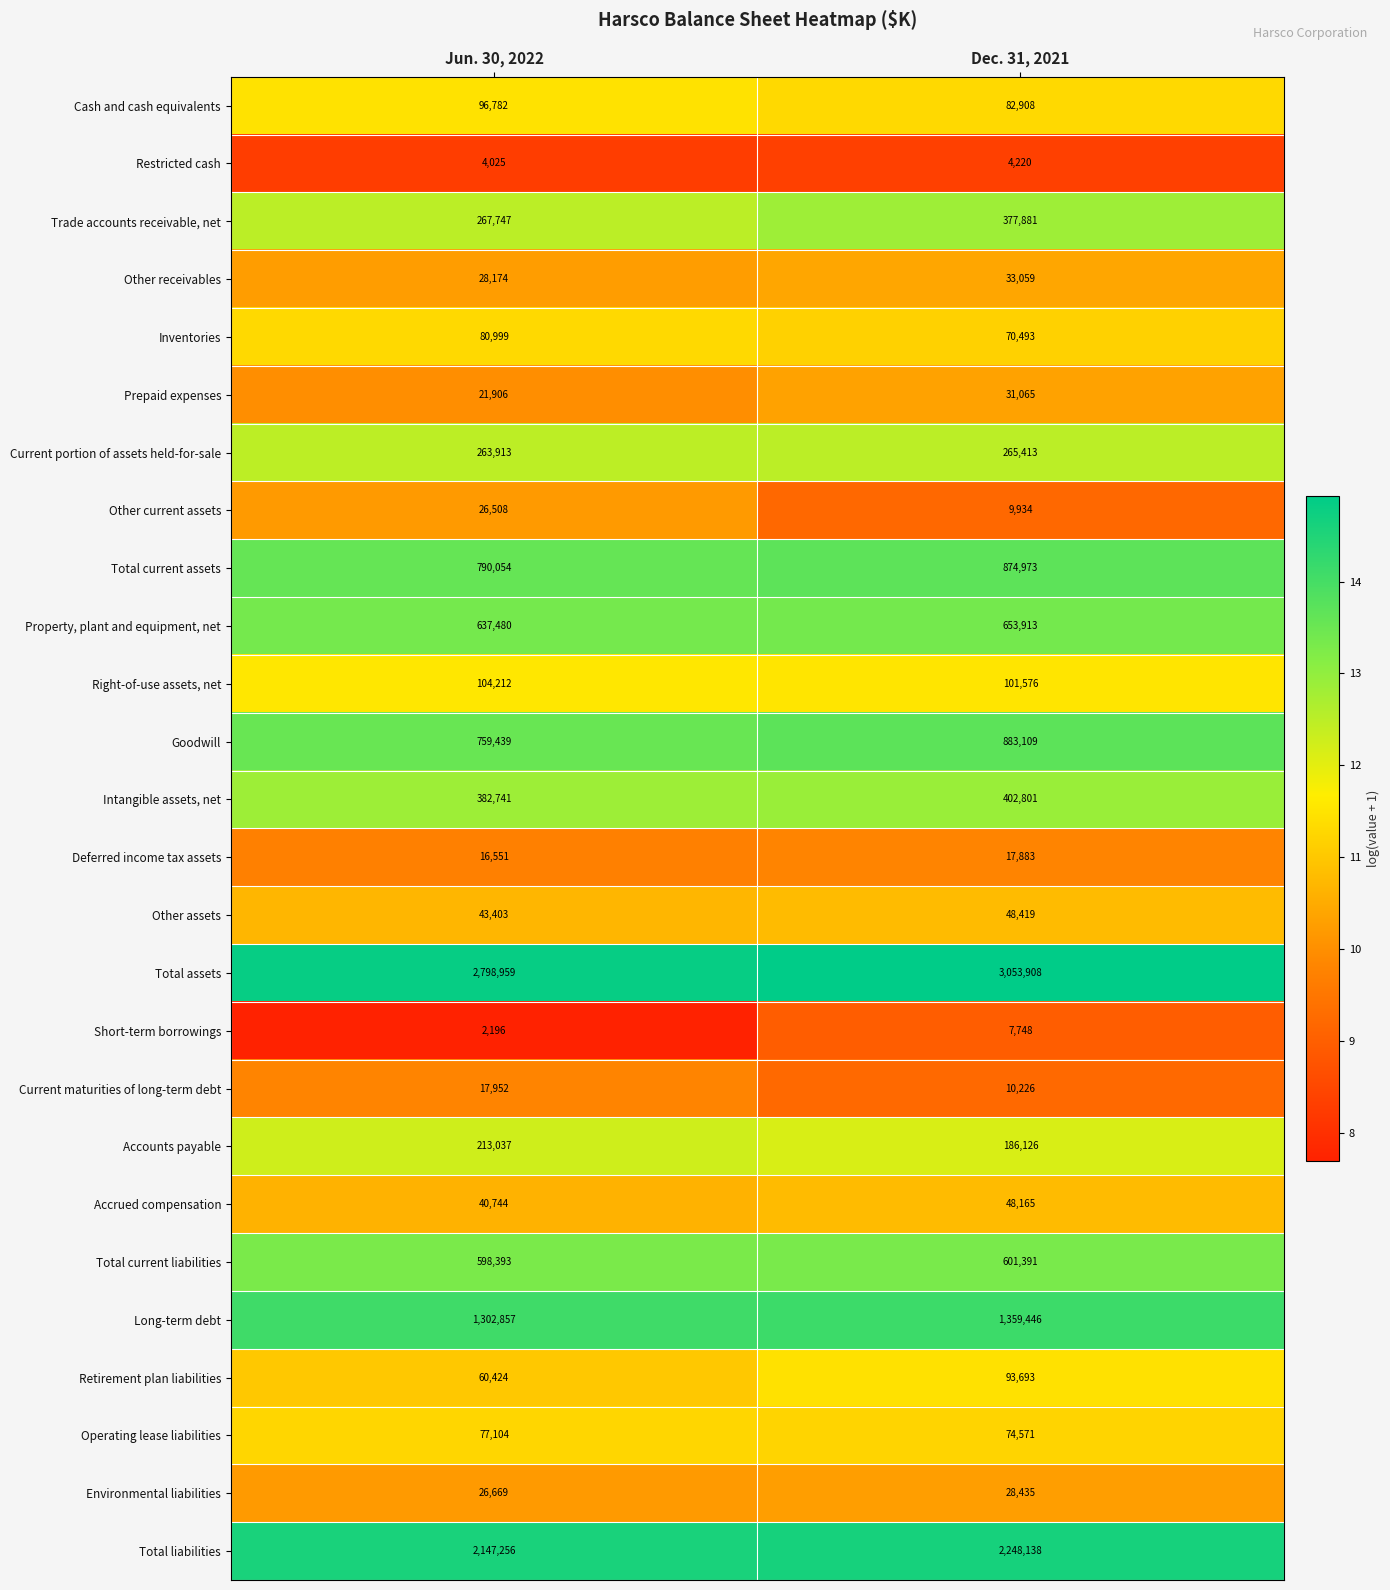

What is the sum of all Prepaid expenses values?

52971